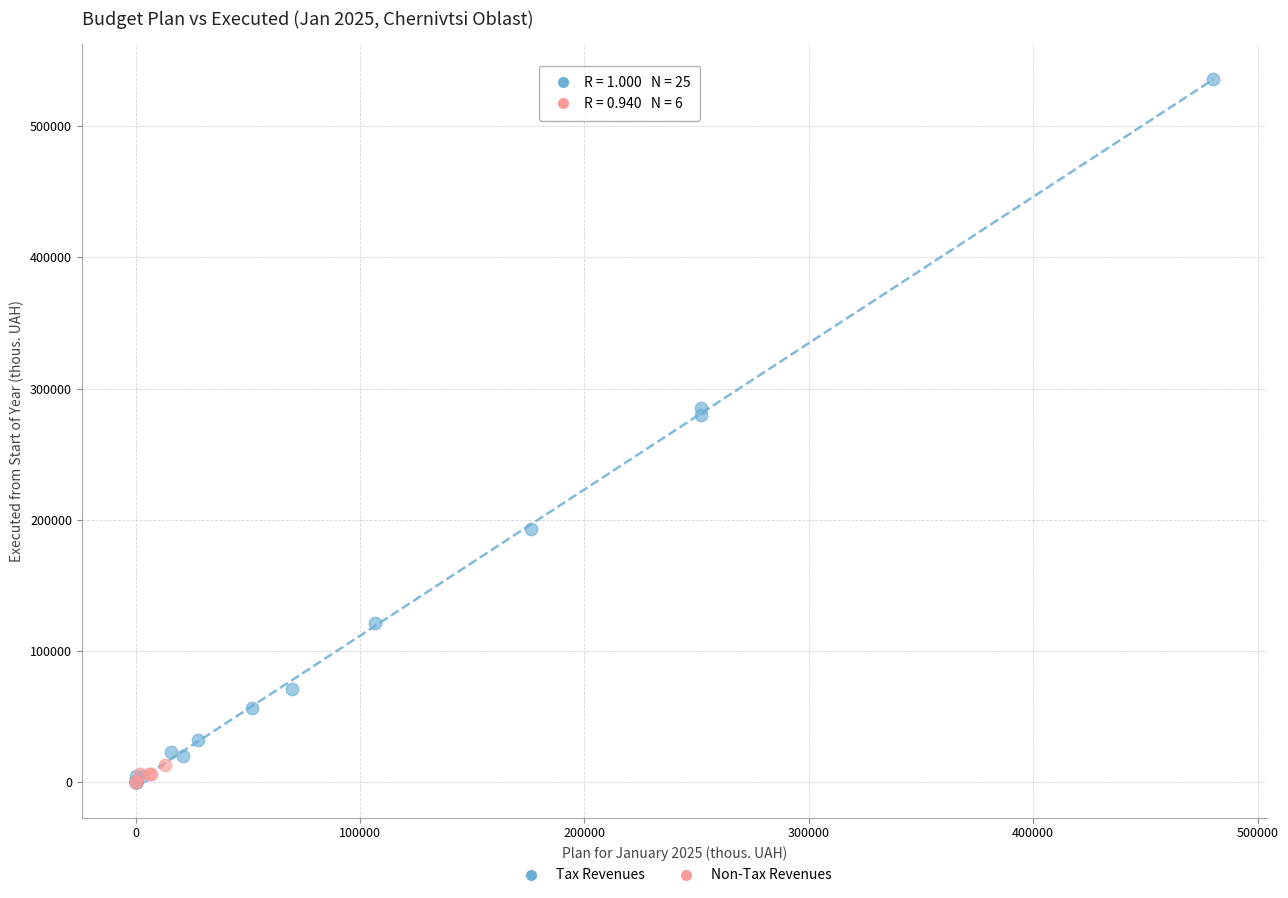

Which series has the widest spread of Y values?

Tax Revenues